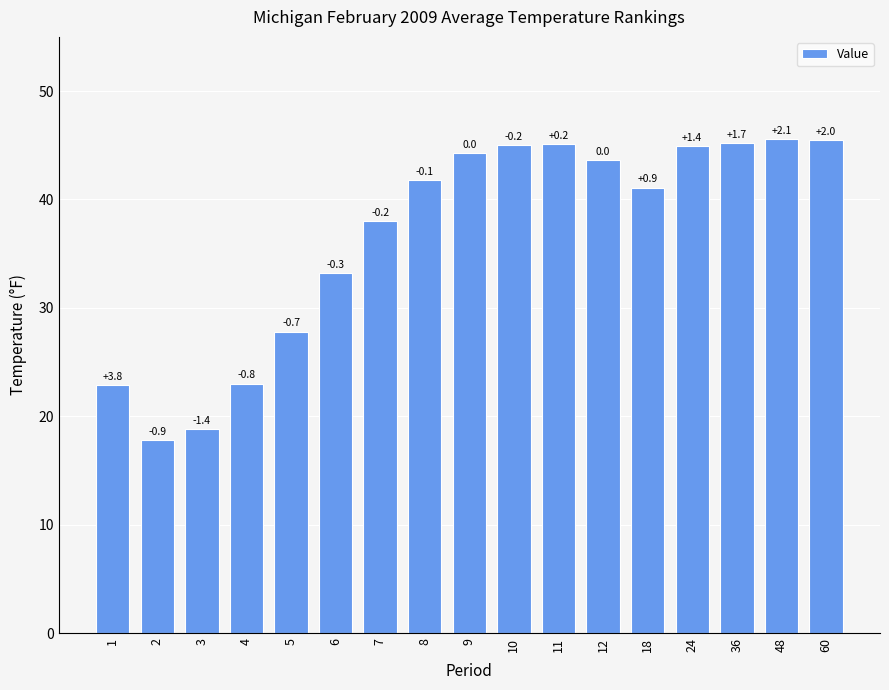

Are the bars horizontal?

No